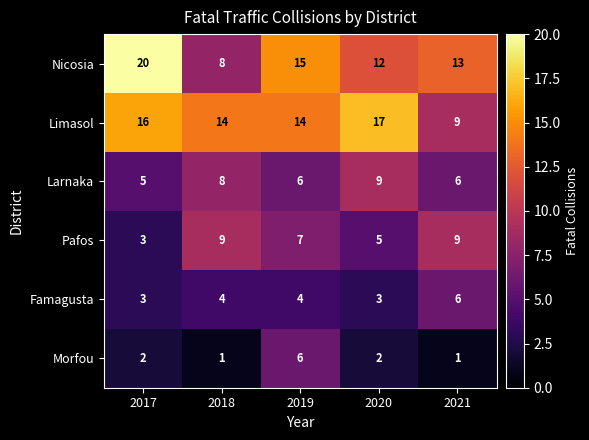

Reading left to right, list all the values displayed in this chart.

Nicosia: 20	8	15	12	13
Limasol: 16	14	14	17	9
Larnaka: 5	8	6	9	6
Pafos: 3	9	7	5	9
Famagusta: 3	4	4	3	6
Morfou: 2	1	6	2	1